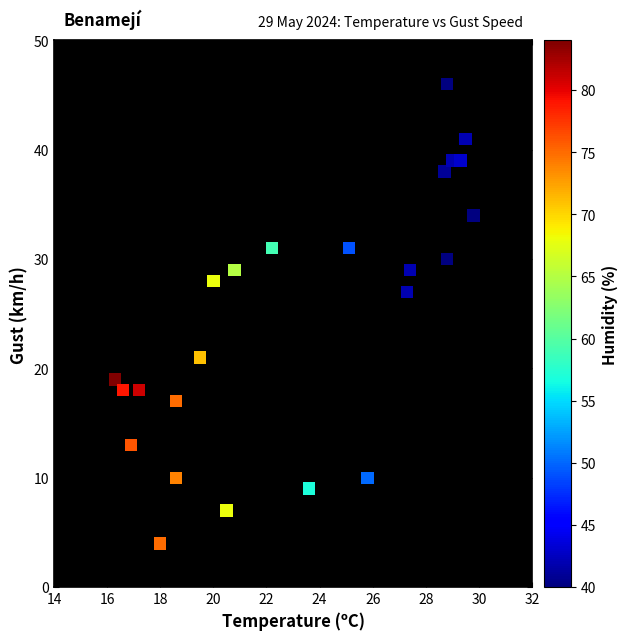

What is the range of Y values (max minus min)?

42